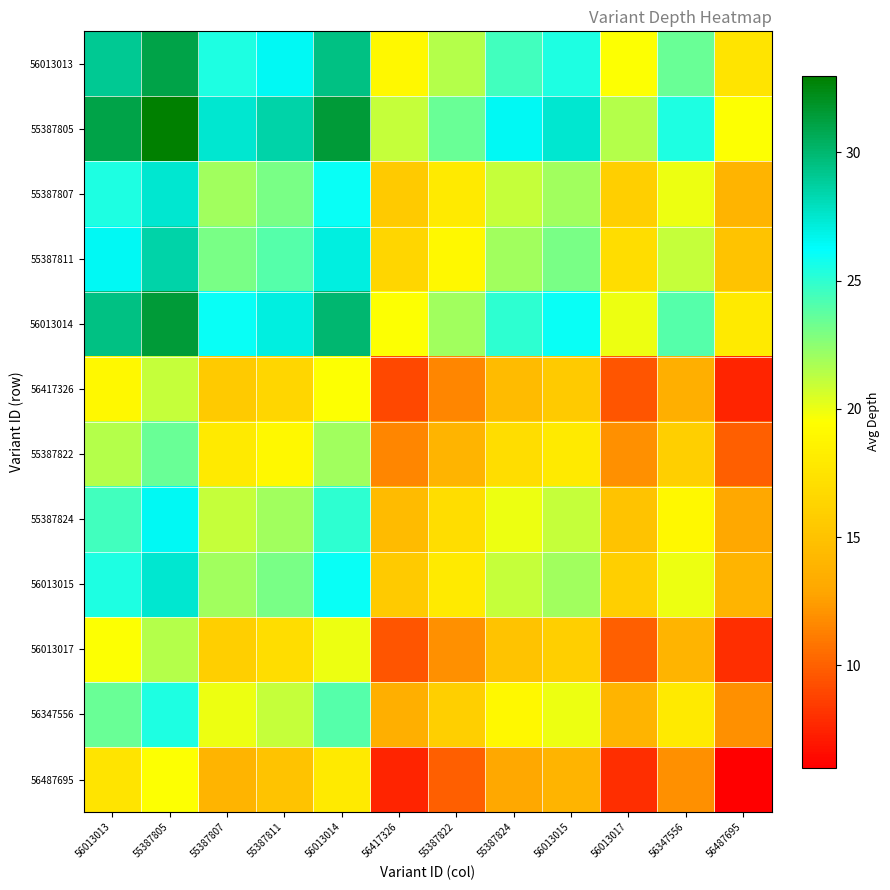

Count the number of data series in this chart.

12